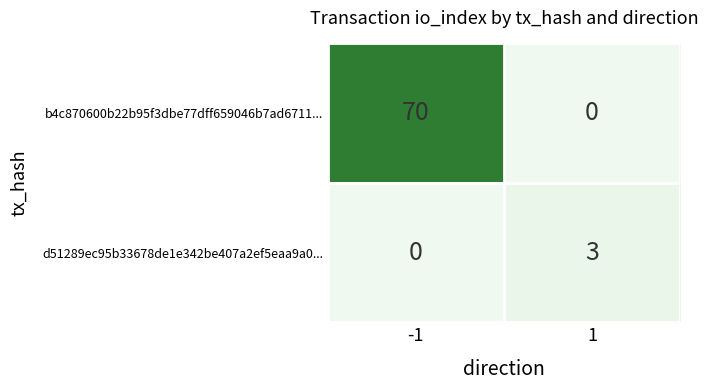

At -1, list the series in order from smallest to largest.

d51289ec95b33678de1e342be407a2ef5eaa9a0..., b4c870600b22b95f3dbe77dff659046b7ad6711...